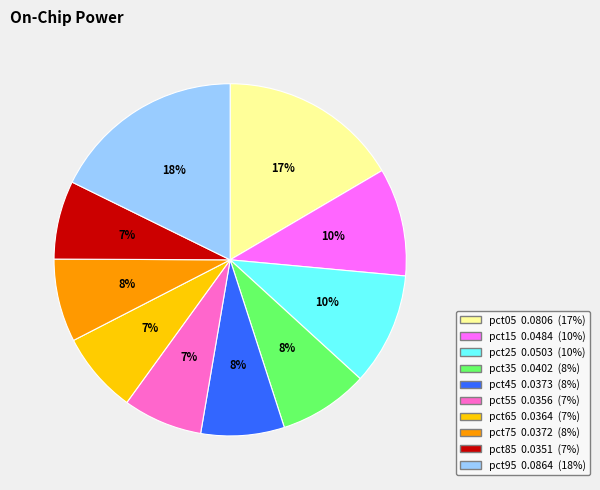

Do pct85 and pct05 together represent more than half of the pie?

No